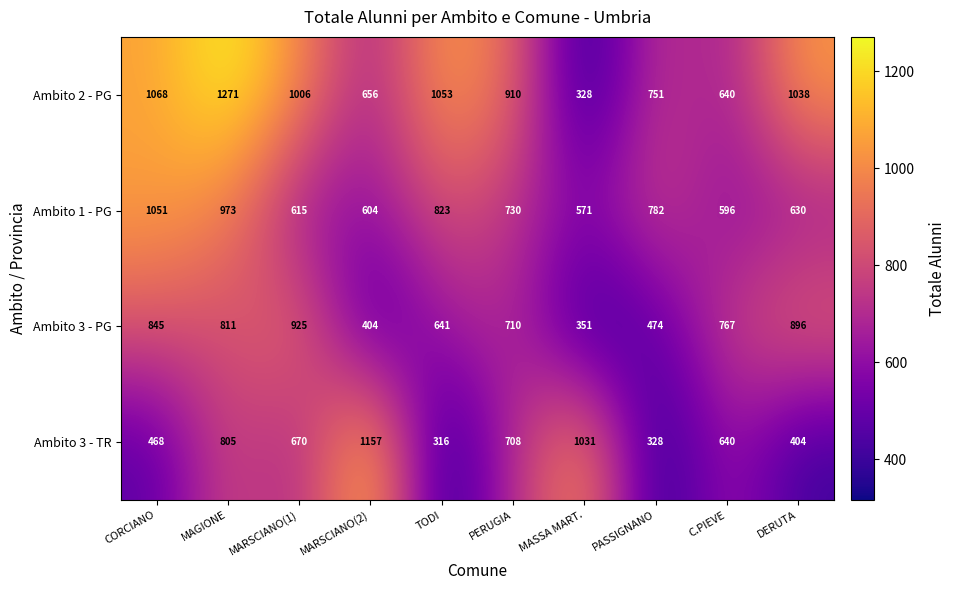

At which category does the chart reach its minimum across all series?

TODI